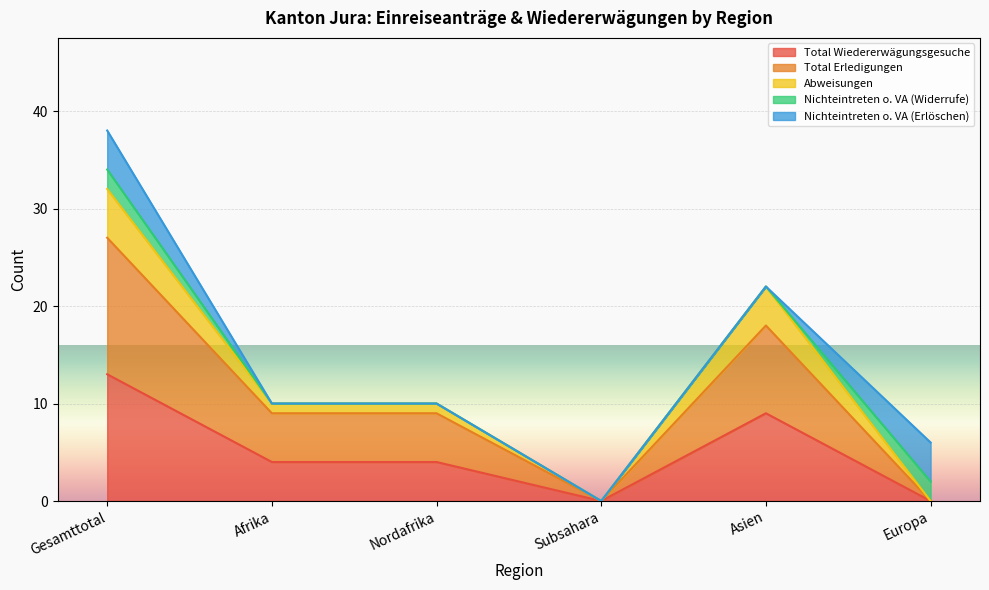

True or false: Abweisungen and Total Erledigungen incl intersect in this chart.

False